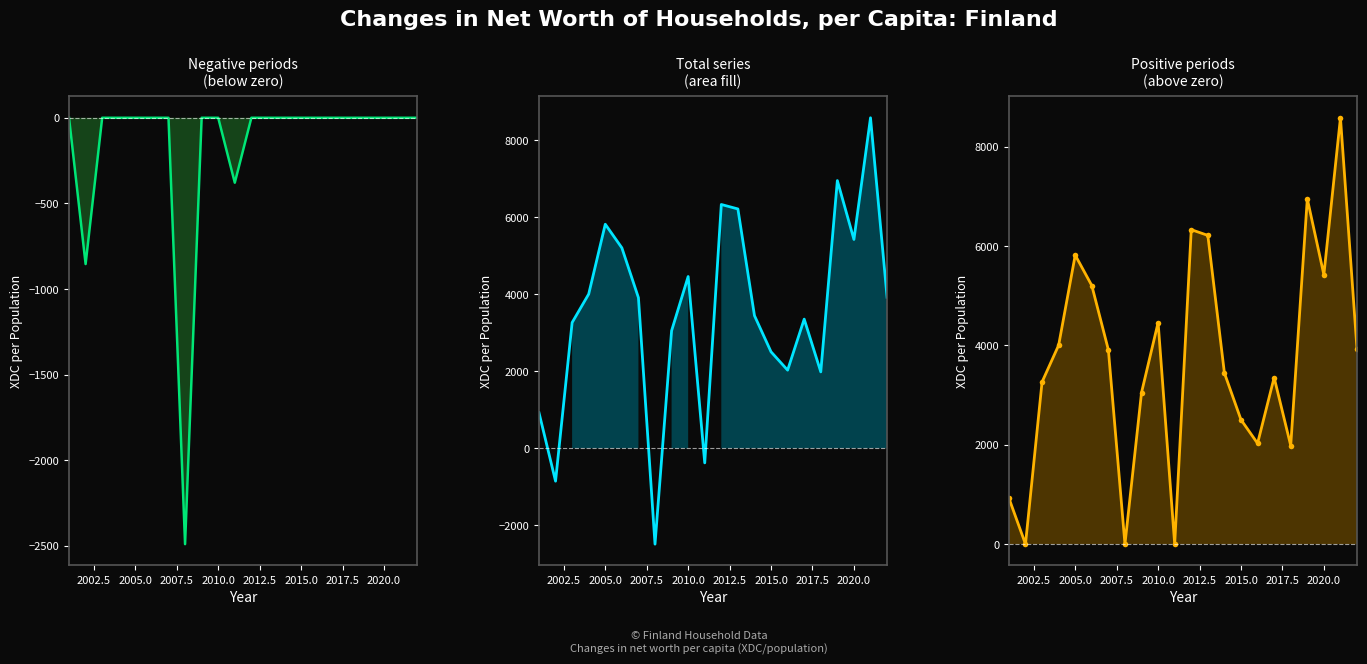

Reading left to right, extract all data points from this chart.

926.1	0.0	3265.4	4005.0	5819.3	5206.3	3911.1	0.0	3052.0	4461.2	0.0	6331.8	6216.2	3445.4	2504.9	2029.1	3354.6	1984.3	6952.9	5423.9	8584.2	3922.6